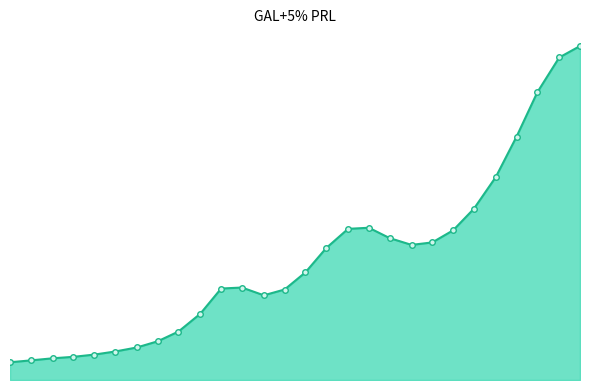

True or false: col_10 has more than 0 points higher than both neighbors.

False